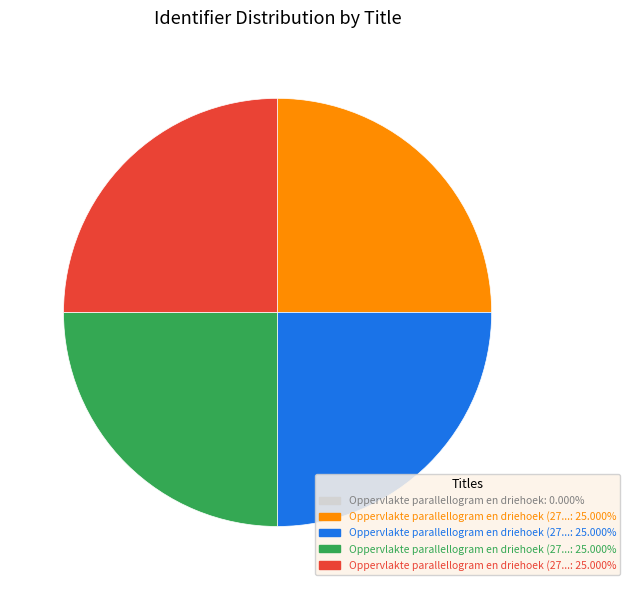

Does any single category account for the majority?

No